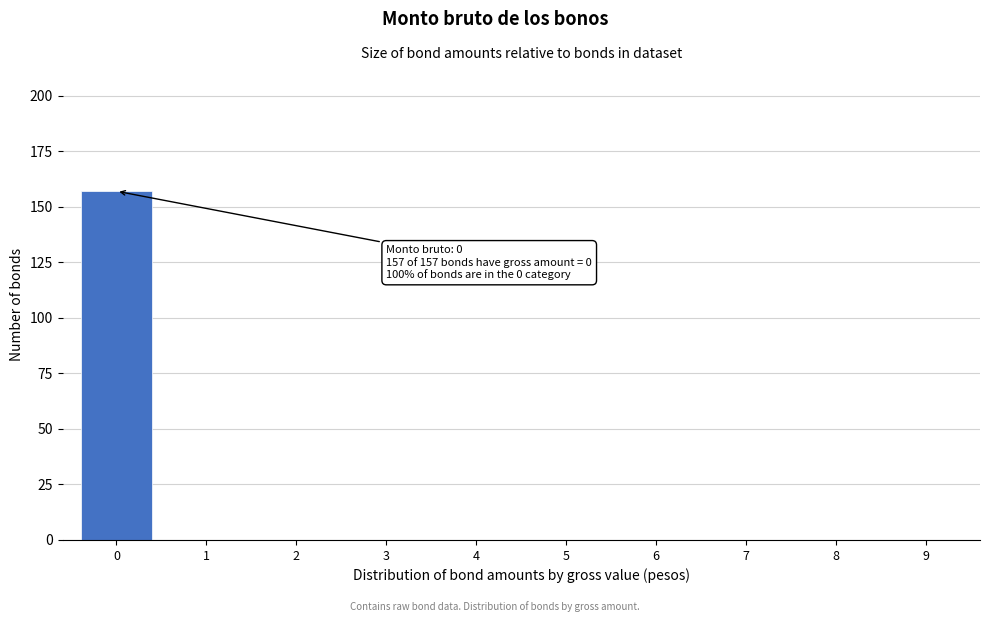

Reading right to left, transcribe all the data shown in this chart.

9=0	8=0	7=0	6=0	5=0	4=0	3=0	2=0	1=0	0=157